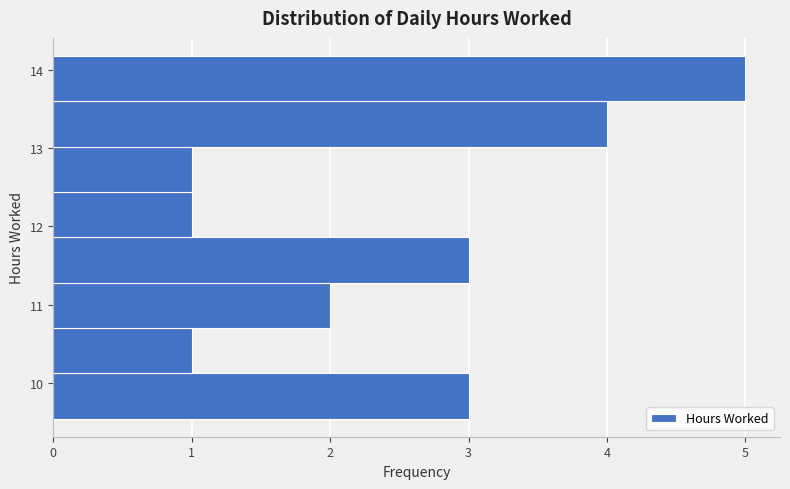

How long is the bar that spans 13.60 to 14.18 on the y-axis? Neither the bar edges nor the lengths are printed on the chart, so give them approximately, as read against the axes.

5